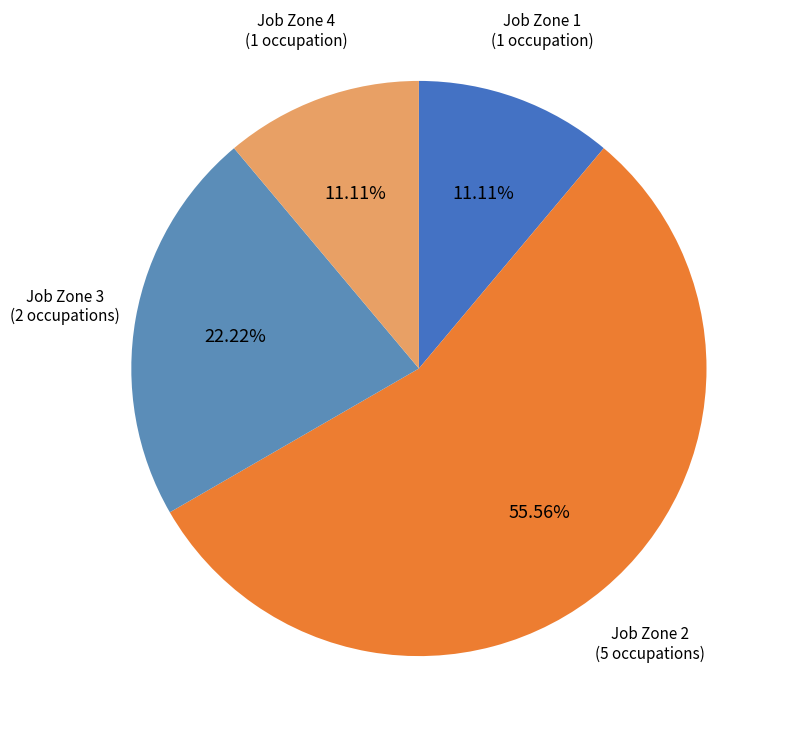

Count the number of slices in the pie.

4